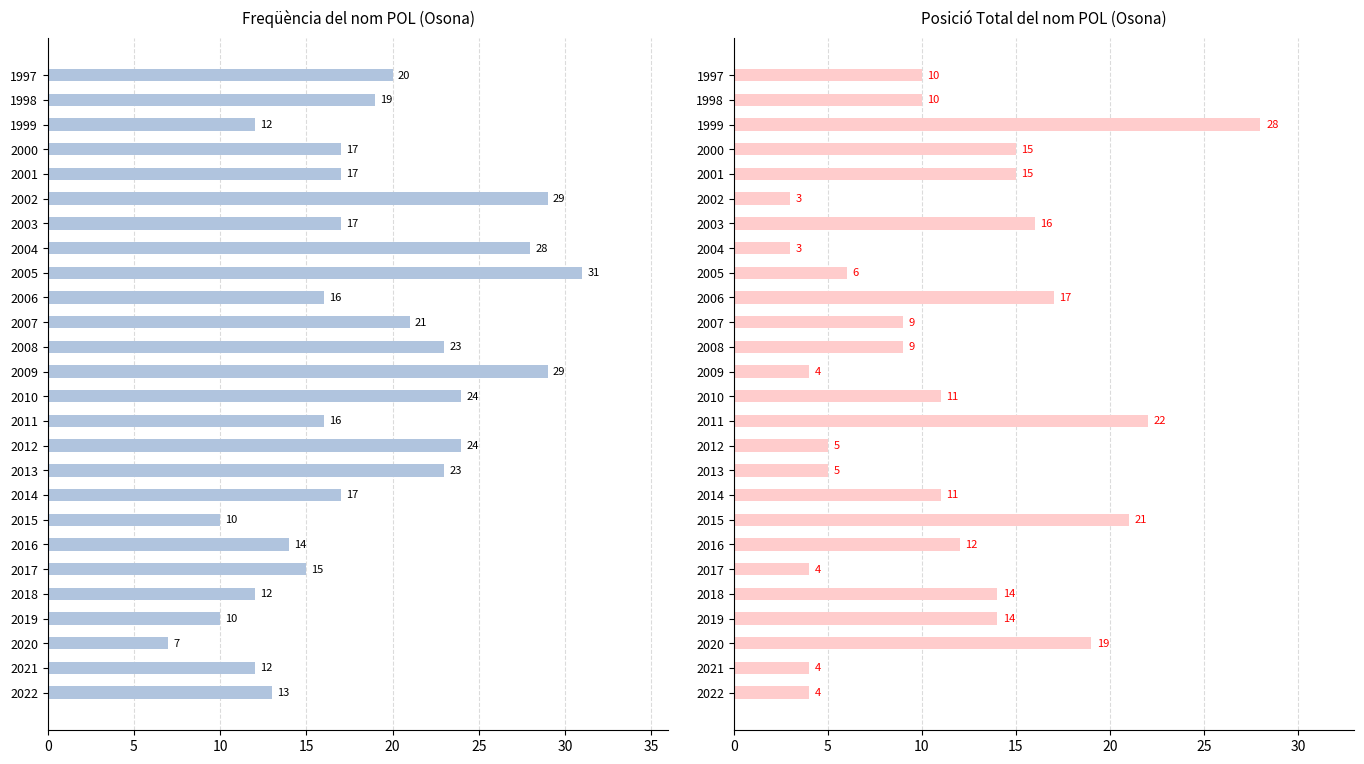

Reading left to right, extract all data points from this chart.

Frequencia: 13	12	7	10	12	15	14	10	17	23	24	16	24	29	23	21	16	31	28	17	29	17	17	12	19	20
Posicio Total: 4	4	19	14	14	4	12	21	11	5	5	22	11	4	9	9	17	6	3	16	3	15	15	28	10	10